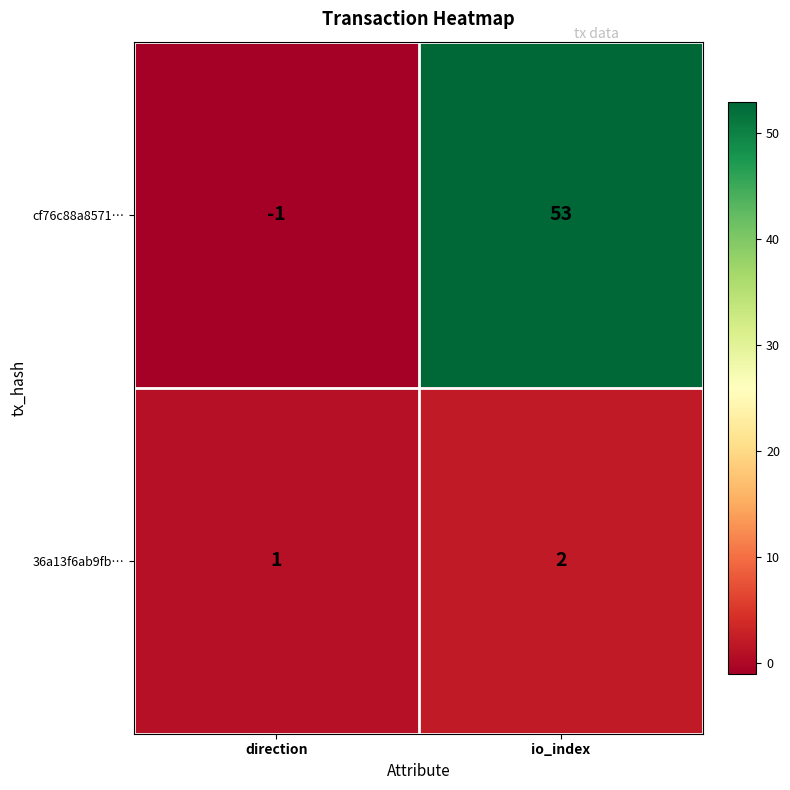

What is the total value across all series at io_index?

55